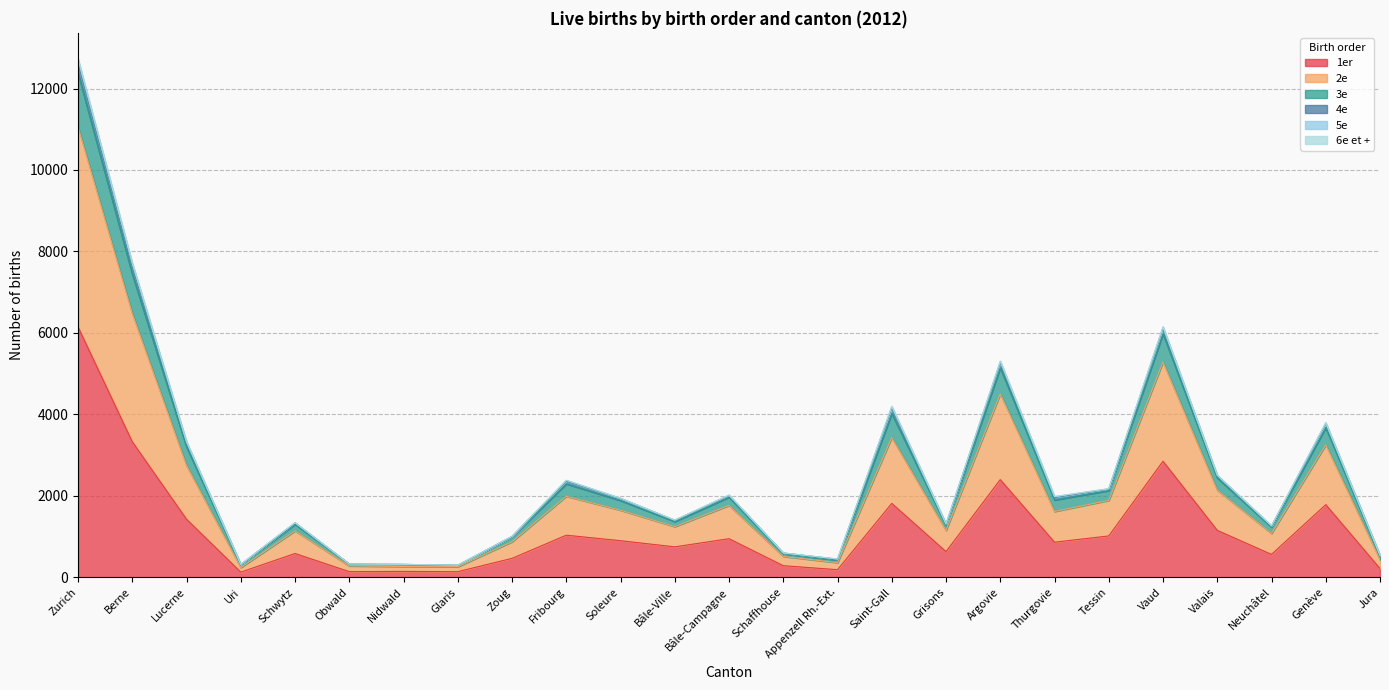

Which category has the highest value in the 3e series?

Zurich